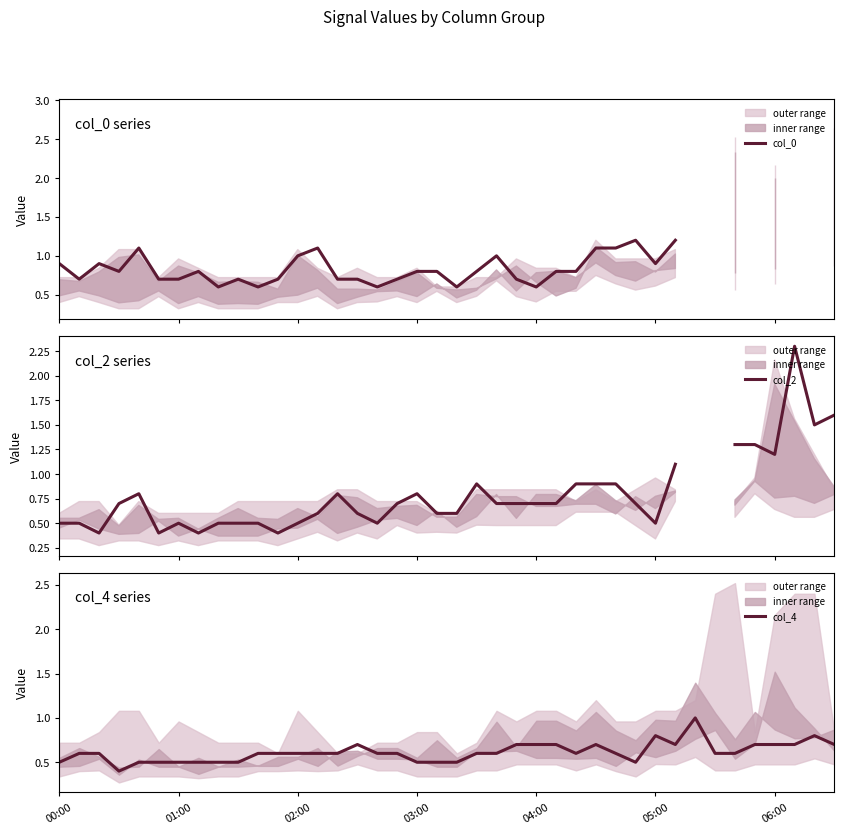

Is it true that col_4 equals 0.5 at 01:00?

True